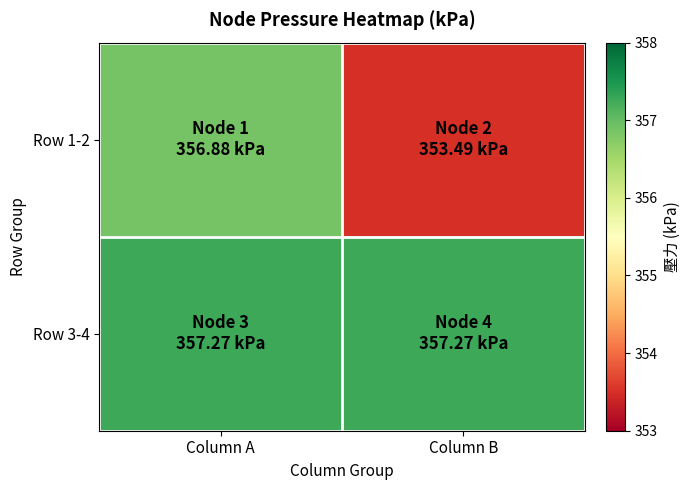

What is the total value across all series at Column A?

714.1